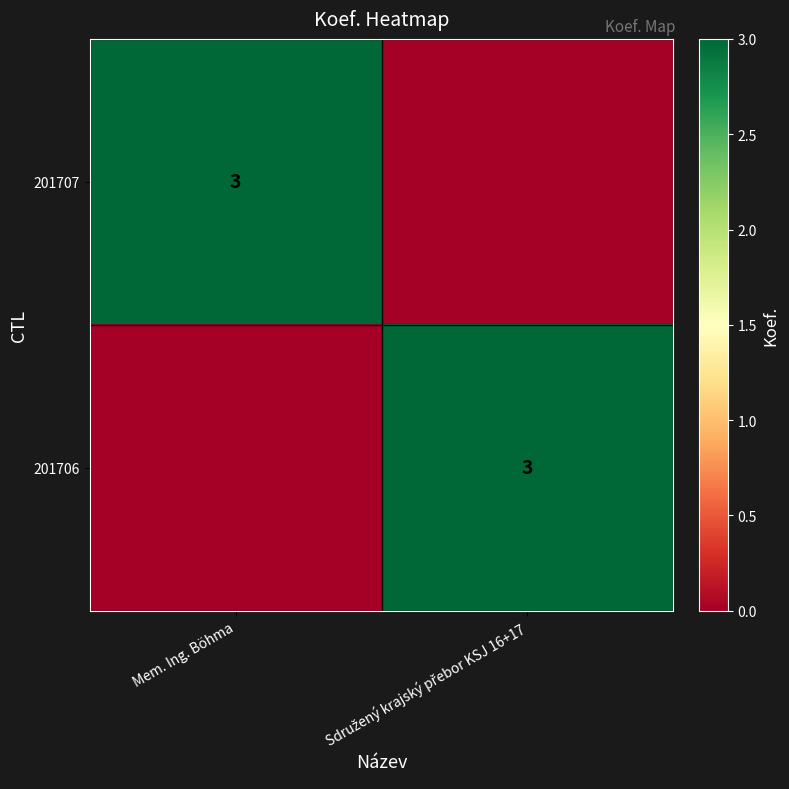

Is it true that 201707 equals 1 at Sdružený krajský přebor KSJ 16+17?

False